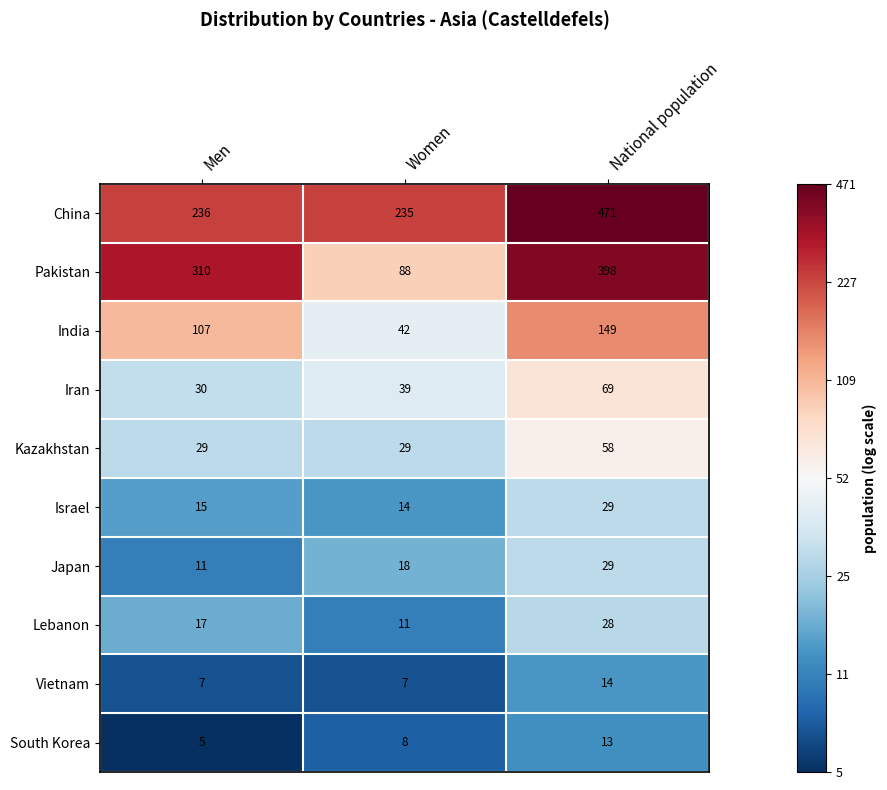

Between Men and Women, which series saw the biggest shift?

Pakistan